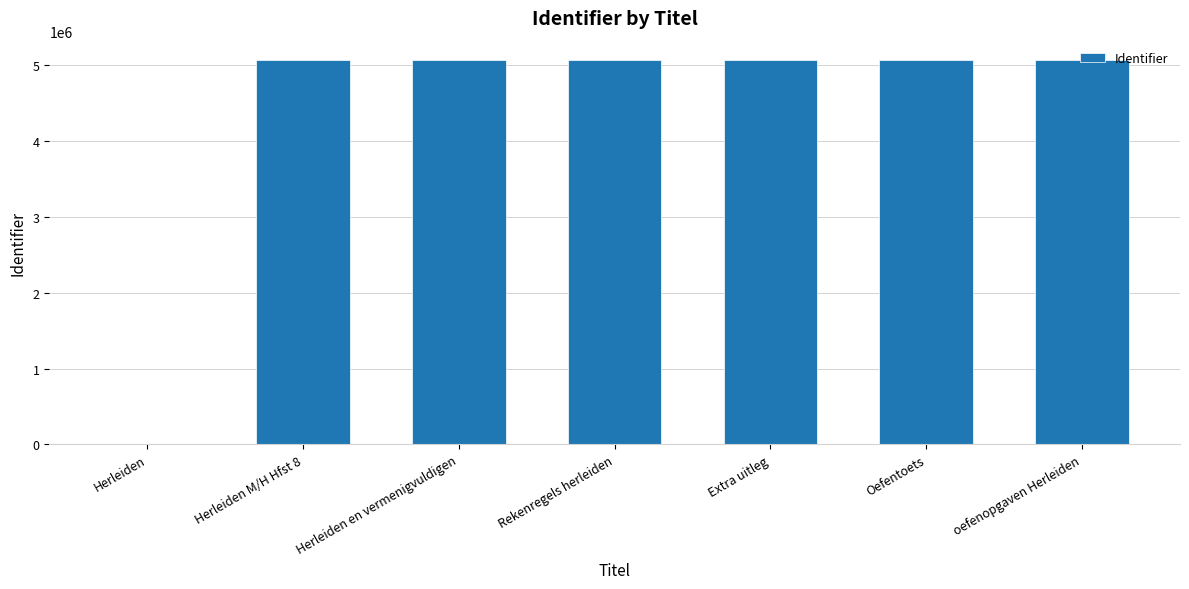

Which has a higher value, oefenopgaven Herleiden or Herleiden?

oefenopgaven Herleiden